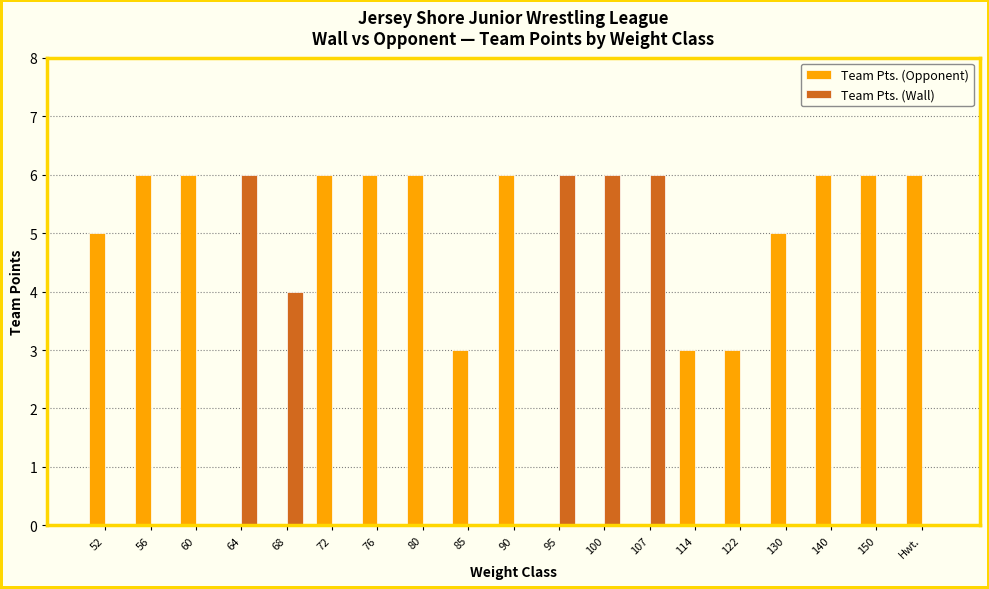

Count the number of categories in the chart.

19